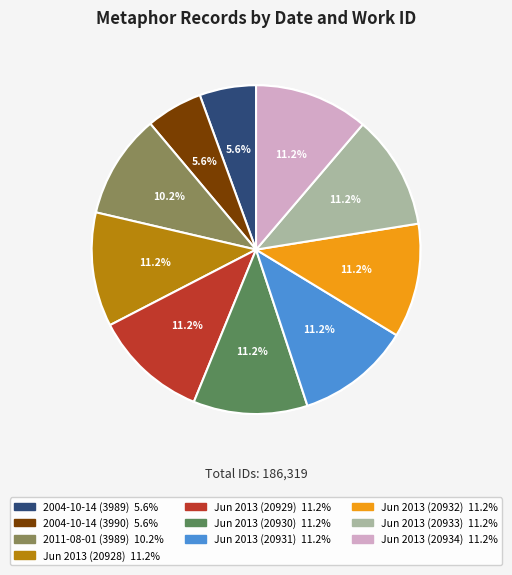

True or false: 2004-10-14 (3990) accounts for 6% of the total.

True